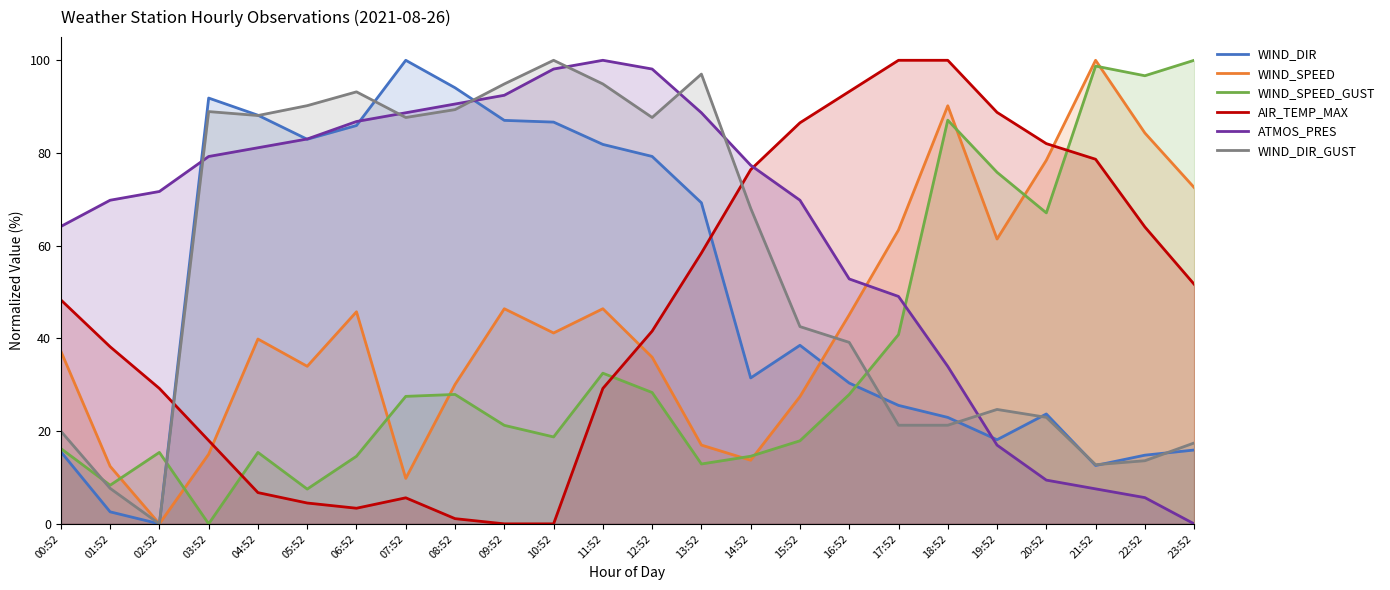

Reading right to left, extract all data points from this chart.

WIND_DIR: 15.9	14.8	12.6	23.7	18.1	23.0	25.6	30.4	38.5	31.5	69.3	79.3	81.9	86.7	87.0	94.1	100.0	85.9	83.0	88.1	91.9	0.0	2.6	15.6
WIND_SPEED: 72.5	84.3	100.0	78.4	61.4	90.2	63.4	45.1	27.5	13.7	17.0	35.9	46.4	41.2	46.4	30.1	9.8	45.8	34.0	39.9	15.0	0.0	12.4	37.3
WIND_SPEED_GUST: 100.0	96.7	98.8	67.1	75.8	87.1	40.8	27.9	17.9	14.6	12.9	28.3	32.5	18.8	21.3	27.9	27.5	14.6	7.5	15.4	0.0	15.4	8.3	16.3
AIR_TEMP_MAX: 51.7	64.0	78.7	82.0	88.8	100.0	100.0	93.3	86.5	76.4	58.4	41.6	29.2	0.0	0.0	1.1	5.6	3.4	4.5	6.7	18.0	29.2	38.2	48.3
ATMOS_PRES: 0.0	5.7	7.5	9.4	17.0	34.0	49.1	52.8	69.8	77.4	88.7	98.1	100.0	98.1	92.5	90.6	88.7	86.8	83.0	81.1	79.2	71.7	69.8	64.2
WIND_DIR_GUST: 17.4	13.6	12.8	23.0	24.7	21.3	21.3	39.1	42.6	68.1	97.0	87.7	94.9	100.0	94.9	89.4	87.7	93.2	90.2	88.1	88.9	0.0	7.7	20.0